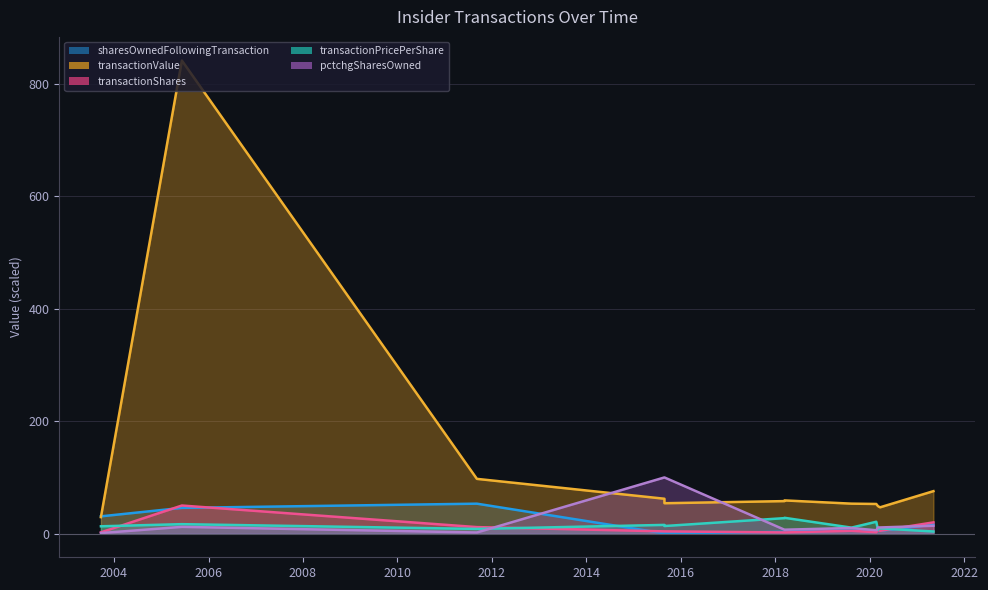

Which series has the widest spread of values?

transactionValue